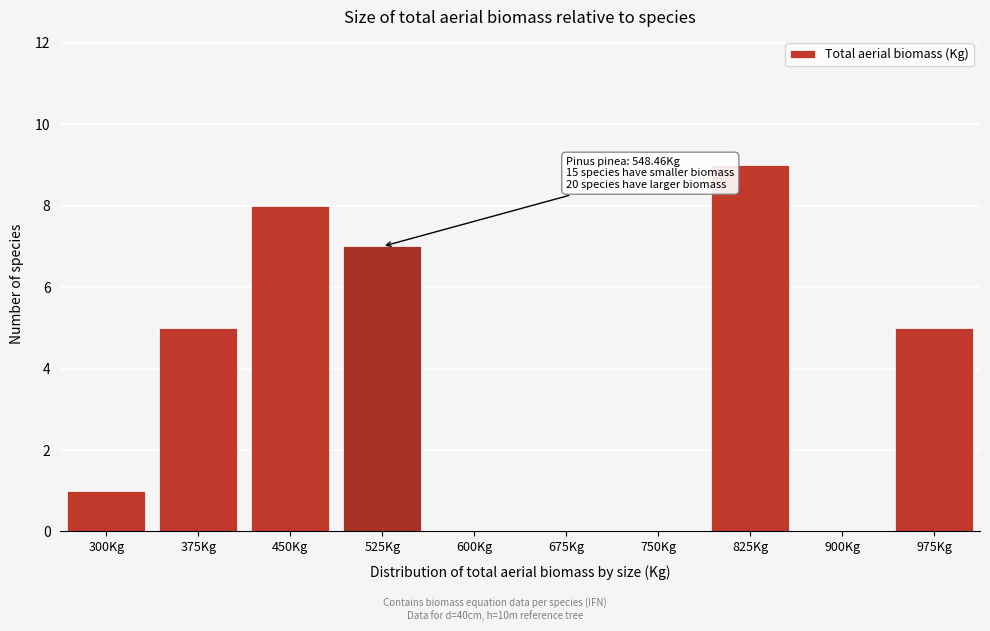

Reading right to left, transcribe all the data shown in this chart.

975Kg=5	900Kg=0	825Kg=9	750Kg=0	675Kg=0	600Kg=0	525Kg=7	450Kg=8	375Kg=5	300Kg=1